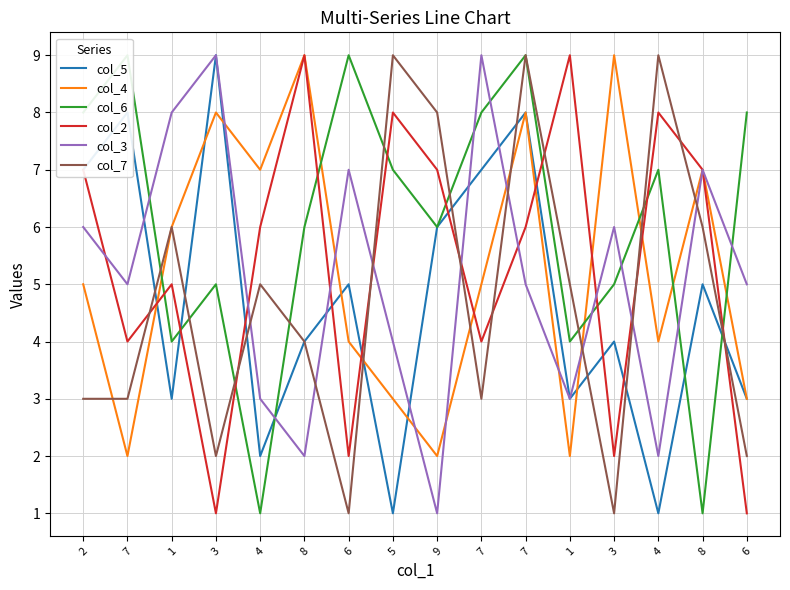

What is the sum of all col_5 values?

76